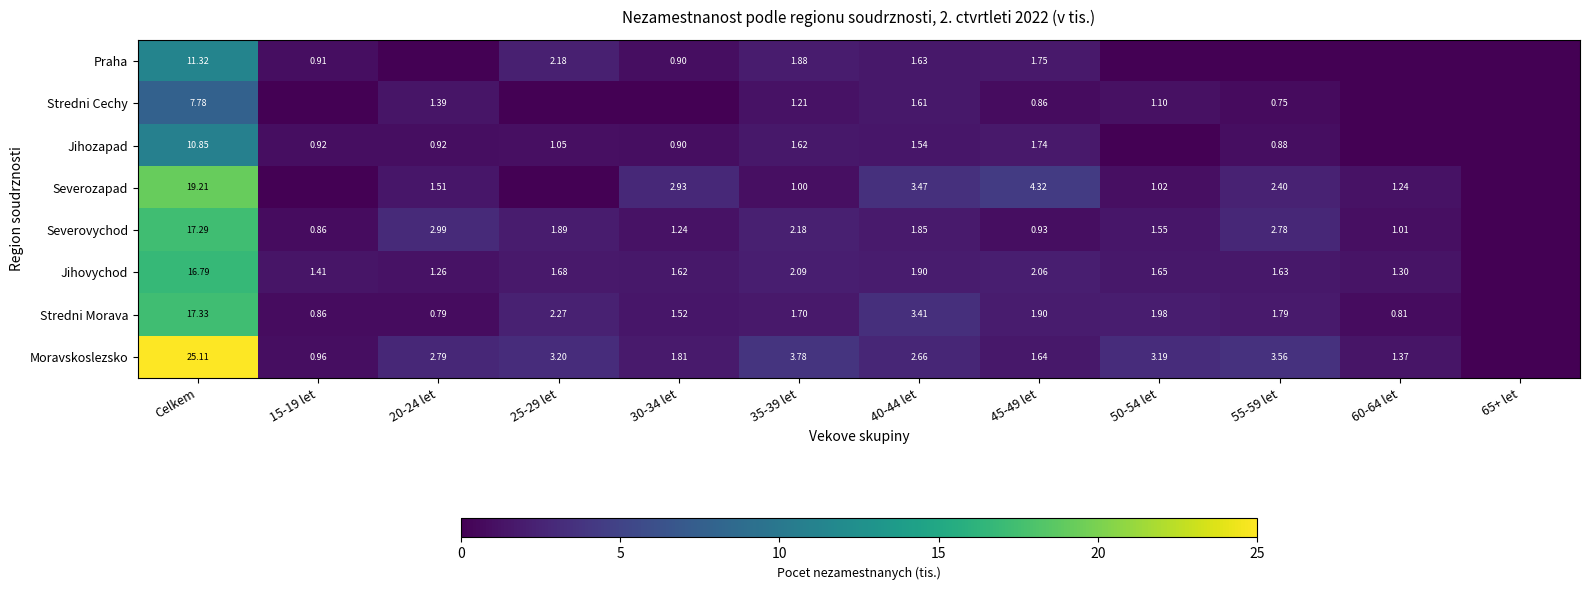

Is the value of Jihovychod at 40-44 let greater than the value of Severovychod at 30-34 let?

Yes